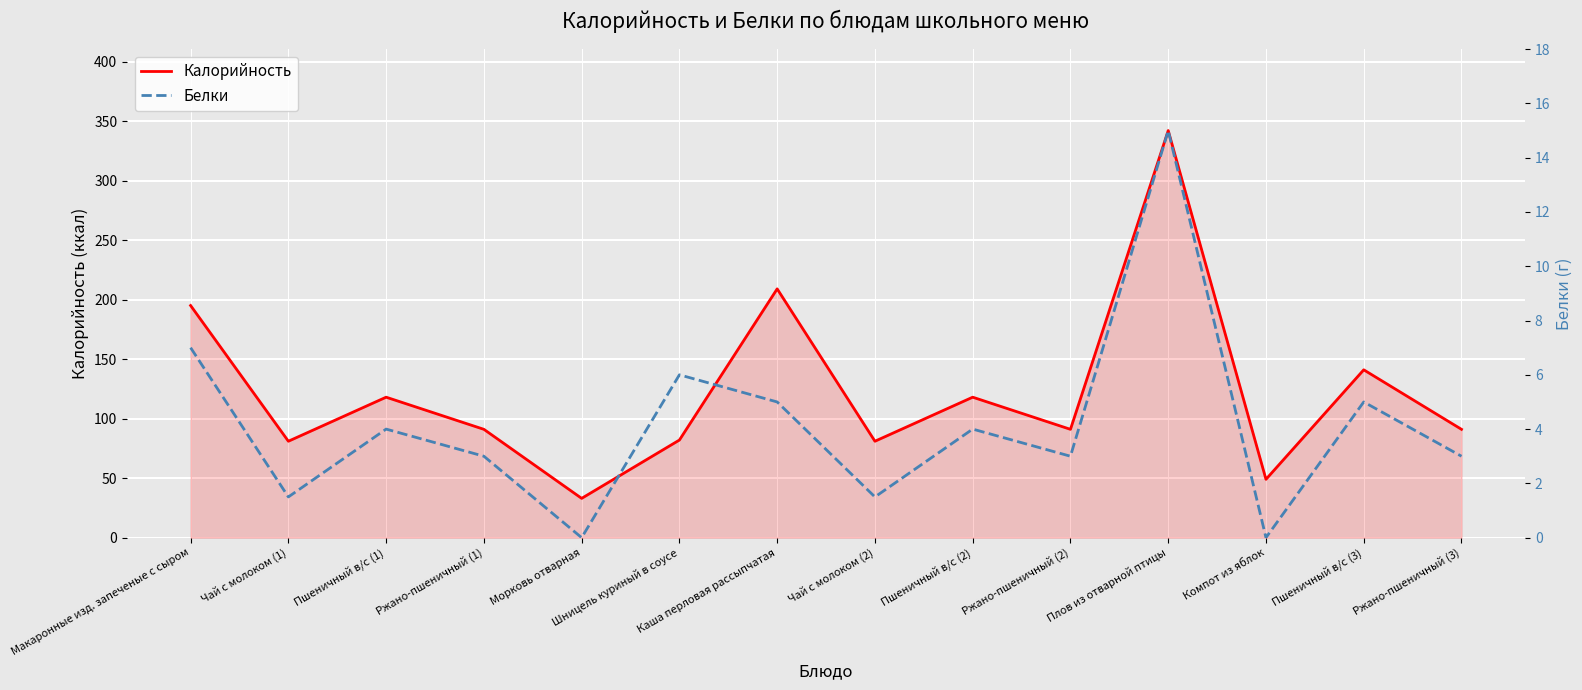

The Калорийность series shows 343.1 at Каша перловая рассыпчатая. True or false?

False